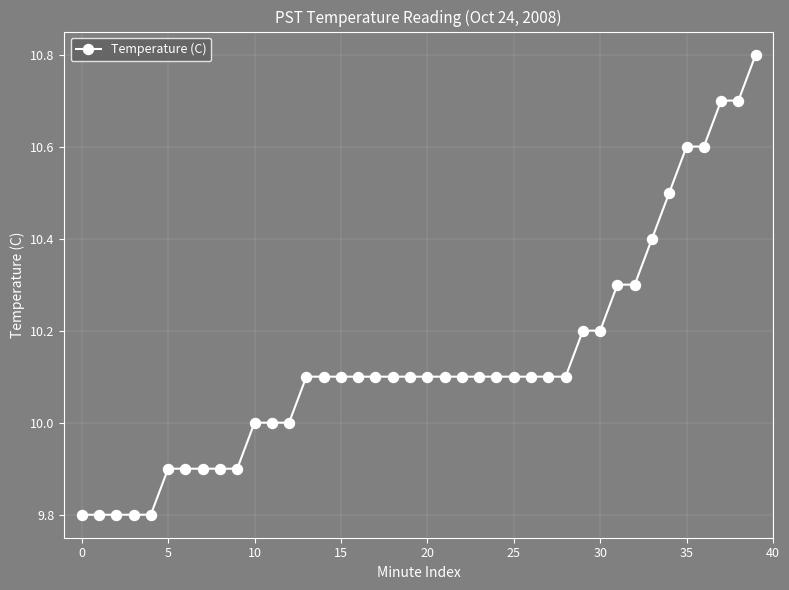

What is the smallest value displayed?

9.8